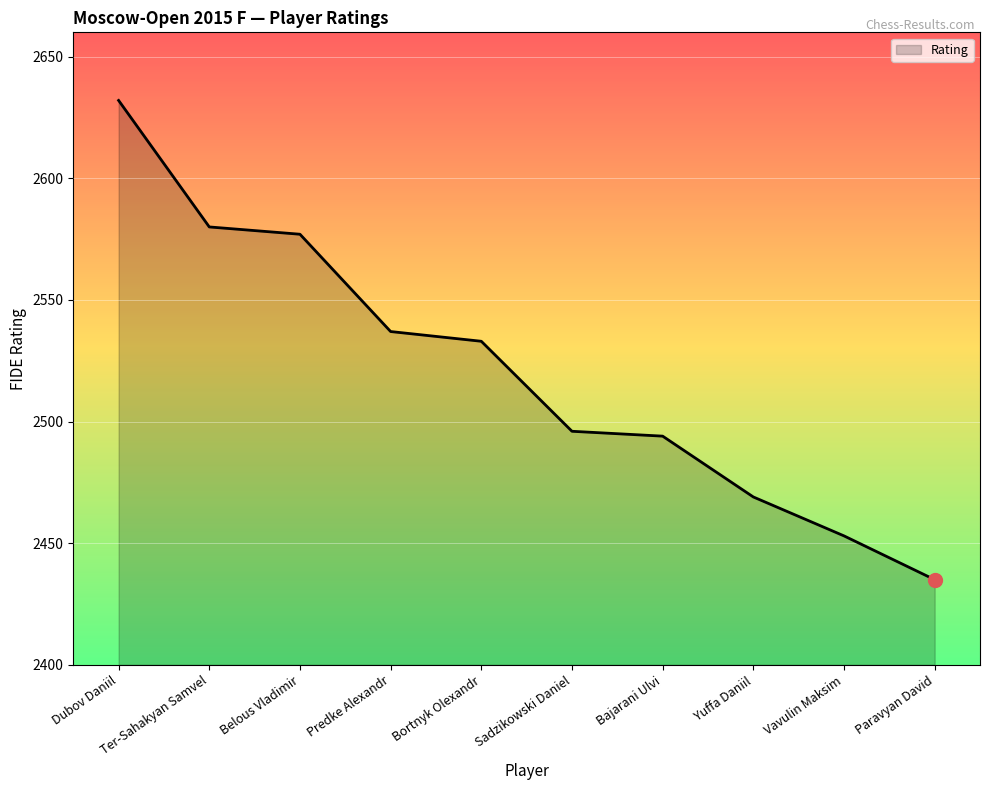

The value at Bortnyk Olexandr is 2533. True or false?

True